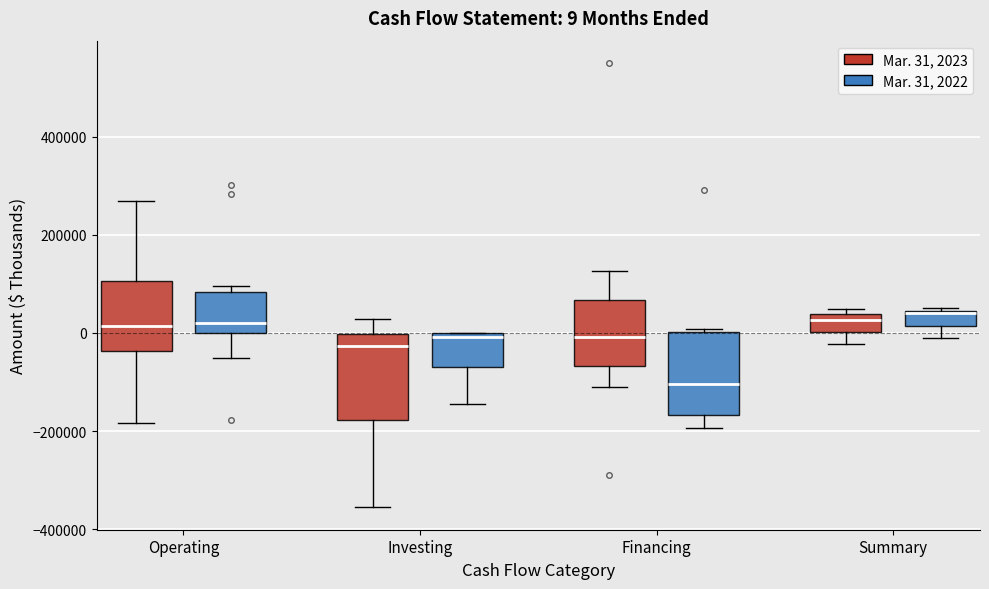

Which box has the lowest median line?

Financing (Mar. 31, 2022)